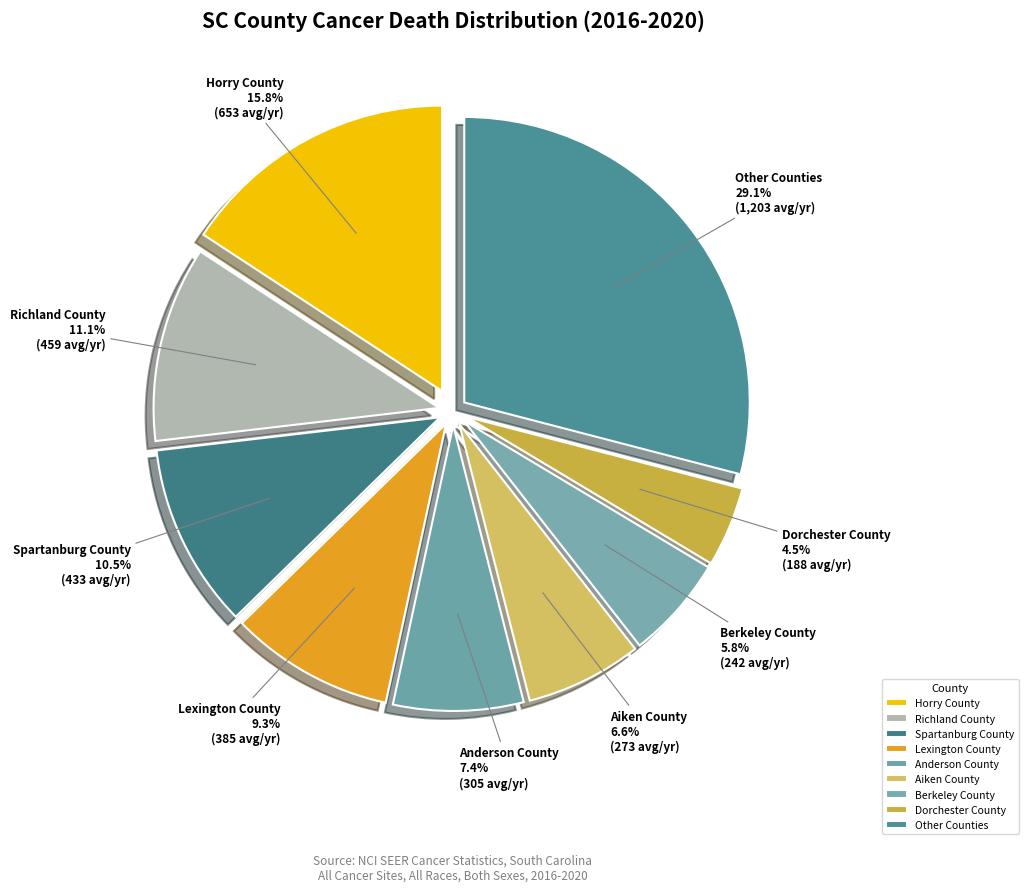

What is the smallest slice in the pie chart?

Dorchester County